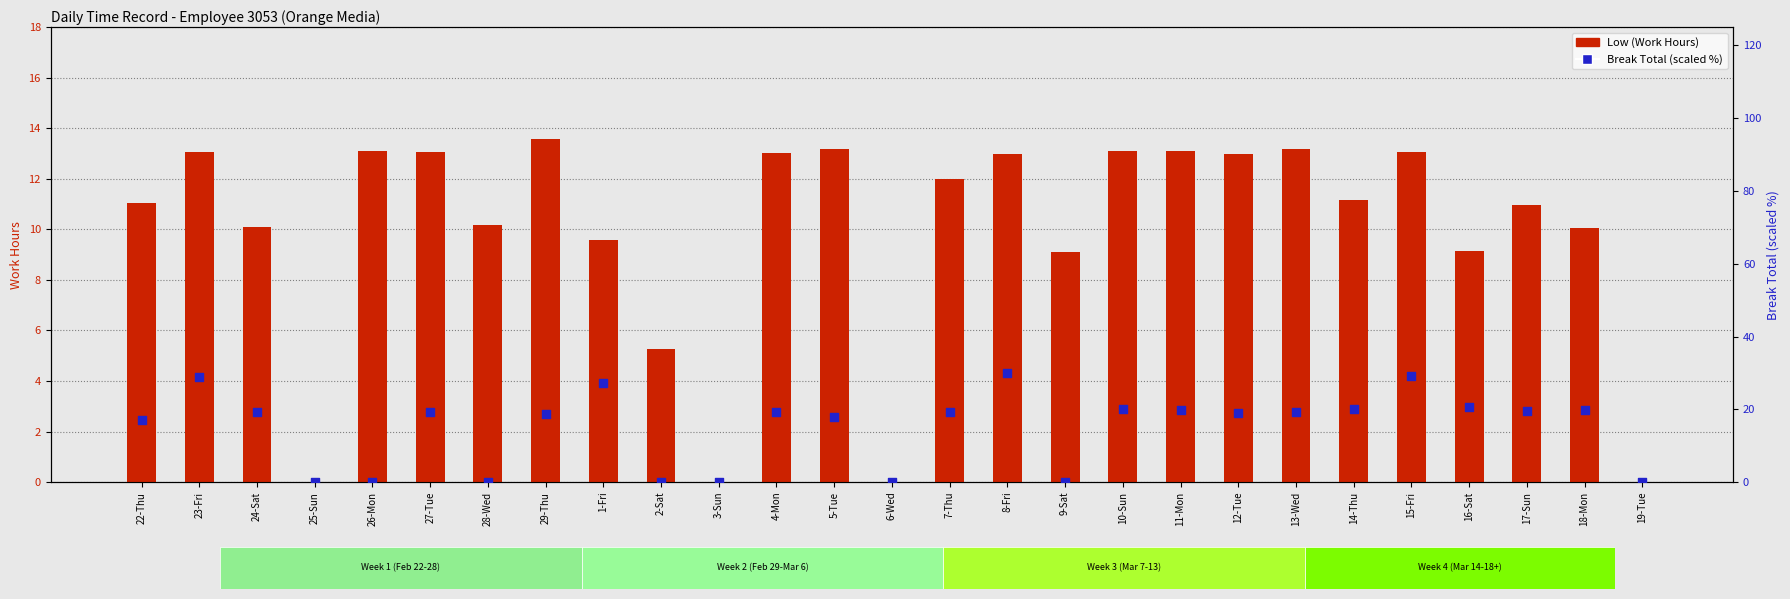

At how many categories does at least one series exceed 22?

4